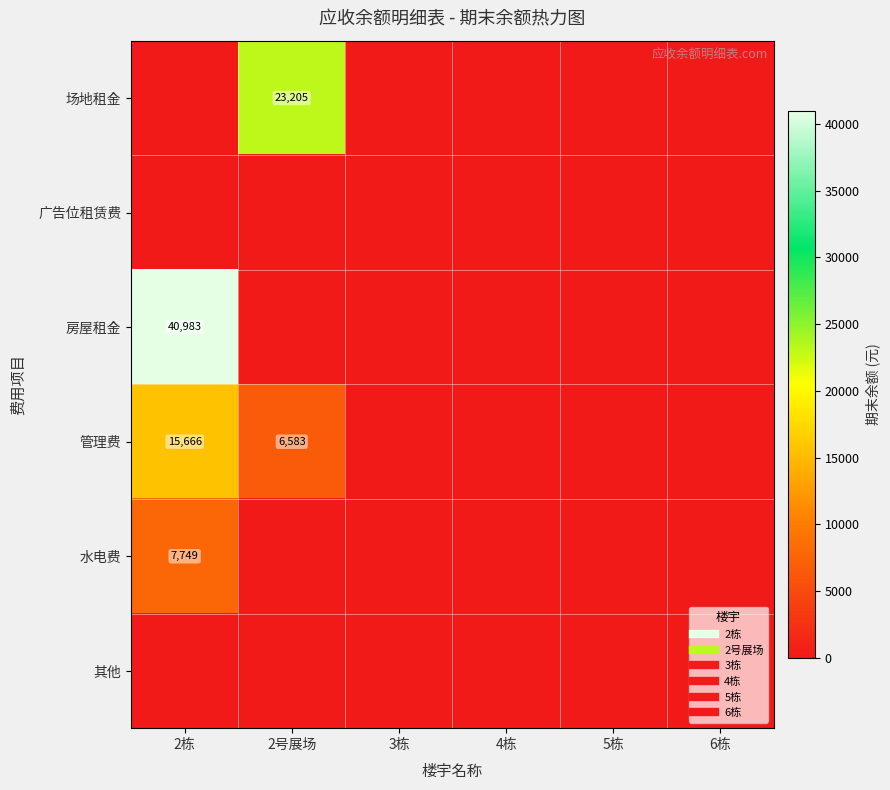

Between 5栋 and 4栋, which is larger?

5栋